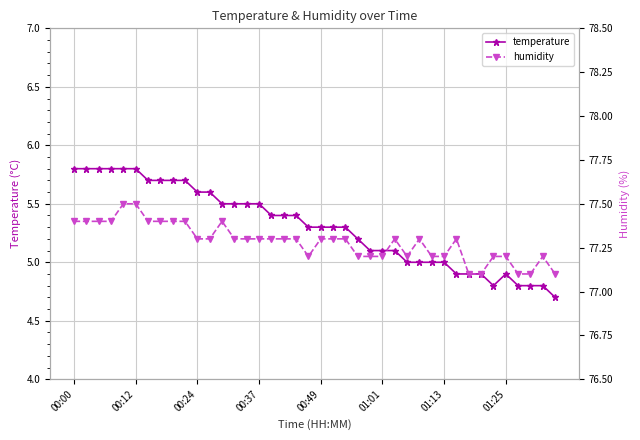

What is the minimum value for temperature?

4.7